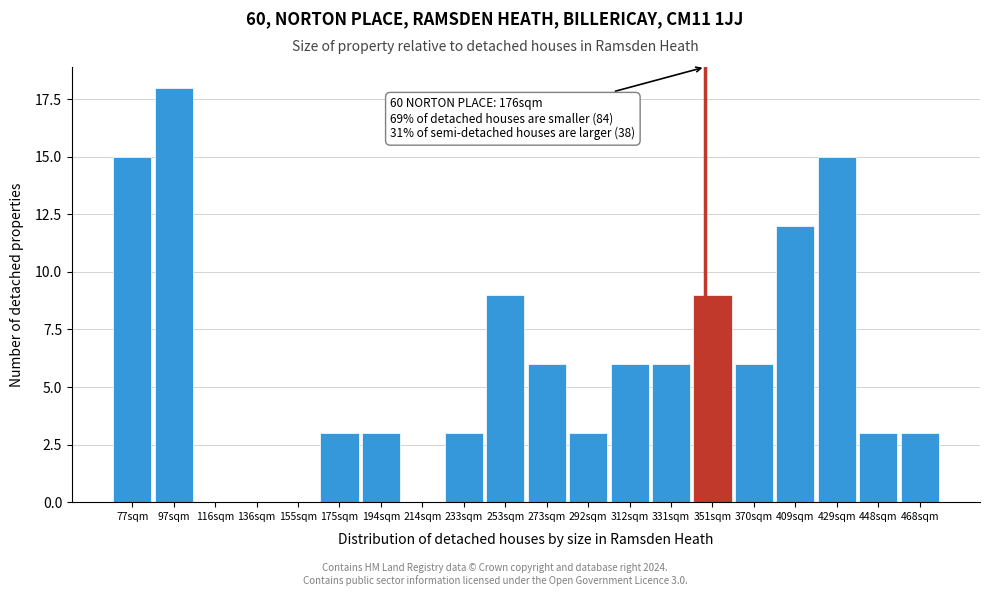

Reading left to right, what are all the values shown in this chart?

77sqm=15	97sqm=18	116sqm=0	136sqm=0	155sqm=0	175sqm=3	194sqm=3	214sqm=0	233sqm=3	253sqm=9	273sqm=6	292sqm=3	312sqm=6	331sqm=6	351sqm=9	370sqm=6	409sqm=12	429sqm=15	448sqm=3	468sqm=3